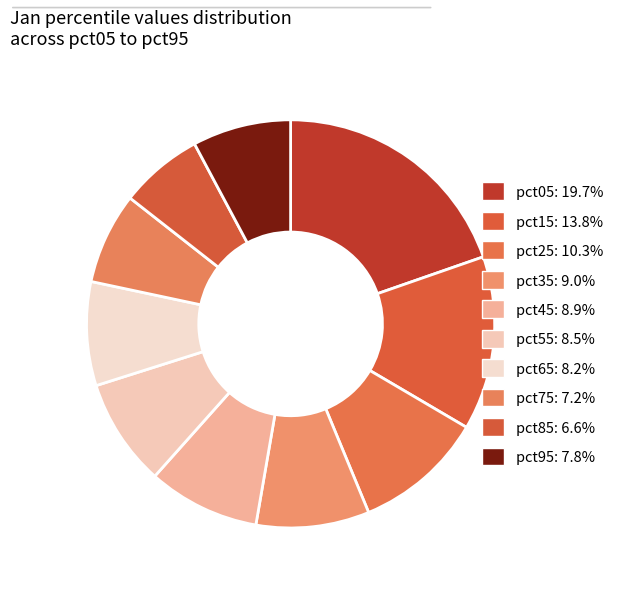

Which has a higher value, pct35 or pct05?

pct05